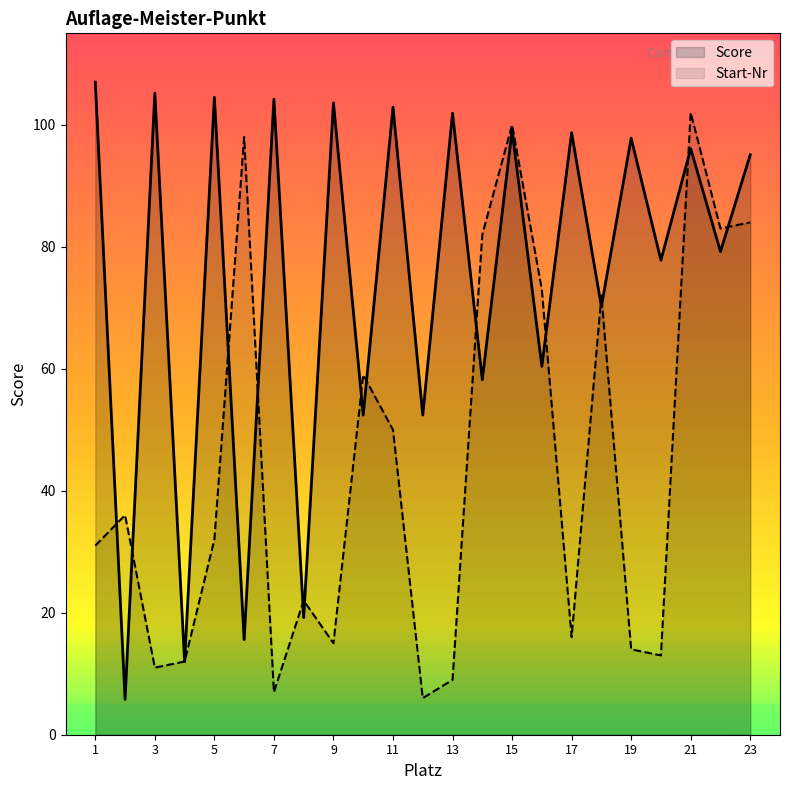

Which series has the largest total across all categories?

Score